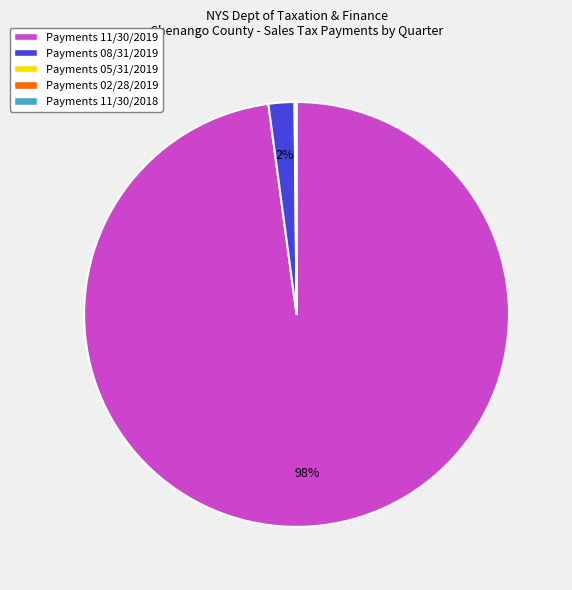

To the nearest percent, what is the difference between the largest and smallest slice percentages?

98%